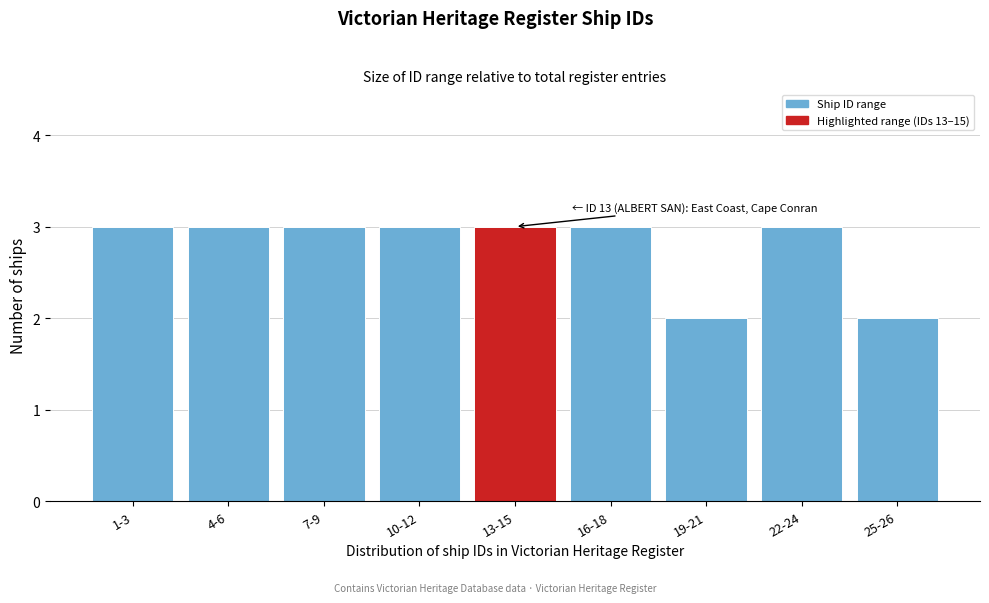

Reading left to right, transcribe all the data shown in this chart.

3	3	3	3	3	3	2	3	2